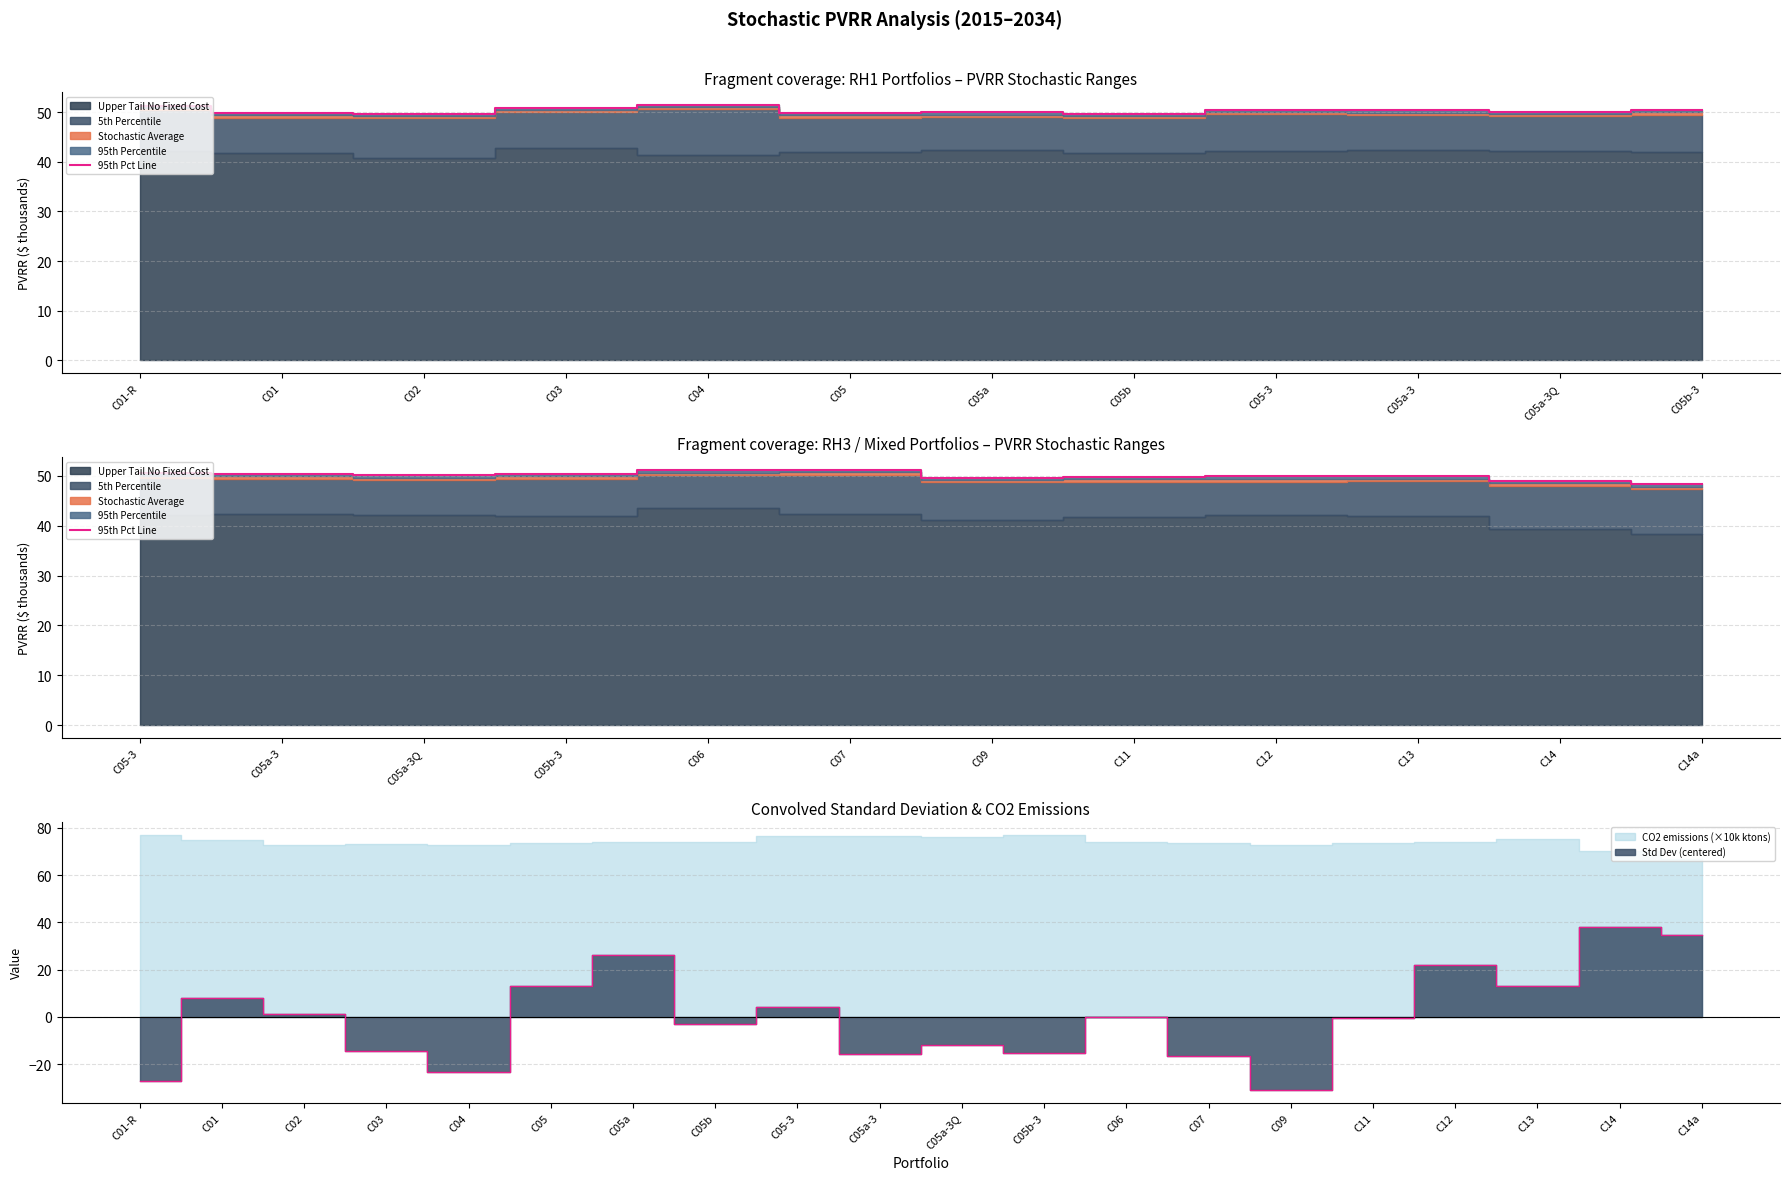

Is it true that the value at C14a is 23.5?

False